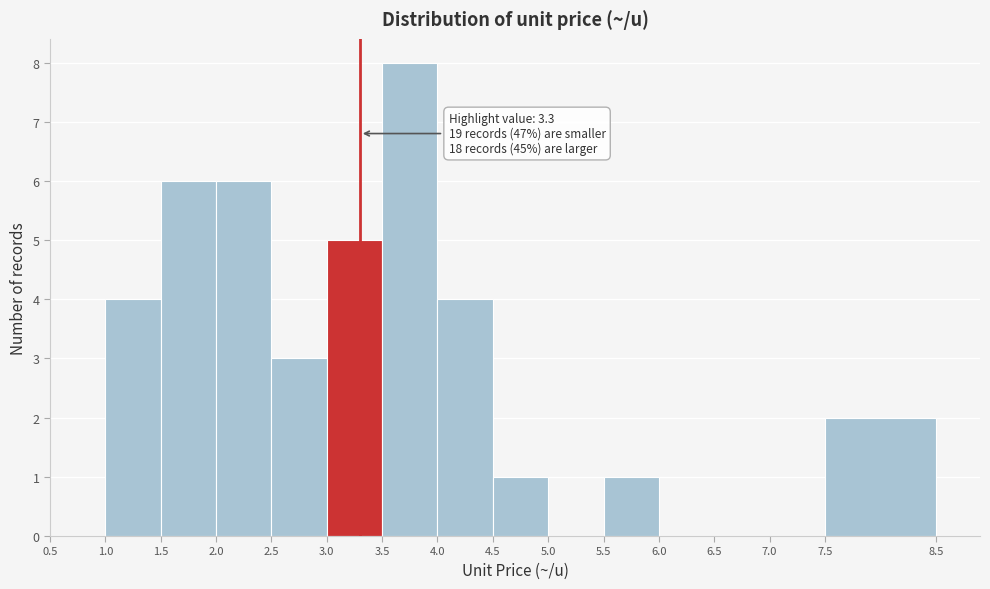

Over which range of the x-axis is the bar tallest?

3.5 to 4.0